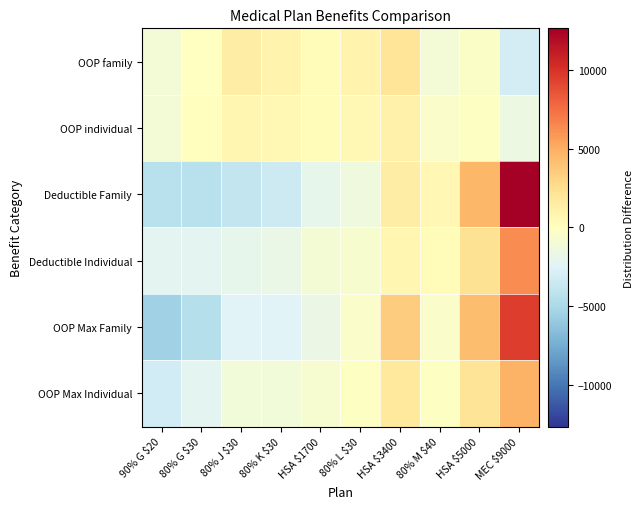

Reading left to right, extract all data points from this chart.

OOP Max Individual: 90% G $20=-3175	80% G $30=-2175	80% J $30=-1175	80% K $30=-1175	HSA $1700=-775	80% L $30=-175	HSA $3400=1825	80% M $40=-175	HSA $5000=2175	MEC $9000=4825
OOP Max Family: 90% G $20=-5450	80% G $30=-4450	80% J $30=-2450	80% K $30=-2450	HSA $1700=-1650	80% L $30=-450	HSA $3400=3550	80% M $40=-450	HSA $5000=4250	MEC $9000=9550
Deductible Individual: 90% G $20=-2185	80% G $30=-2185	80% J $30=-1935	80% K $30=-1685	HSA $1700=-985	80% L $30=-685	HSA $3400=715	80% M $40=315	HSA $5000=2315	MEC $9000=6315
Deductible Family: 90% G $20=-4370	80% G $30=-4370	80% J $30=-3870	80% K $30=-3370	HSA $1700=-1970	80% L $30=-1370	HSA $3400=1430	80% M $40=630	HSA $5000=4630	MEC $9000=12630
OOP individual: 90% G $20=-990	80% G $30=10	80% J $30=760	80% K $30=510	HSA $1700=210	80% L $30=510	HSA $3400=1110	80% M $40=-490	HSA $5000=-140	MEC $9000=-1490
OOP family: 90% G $20=-1080	80% G $30=-80	80% J $30=1420	80% K $30=920	HSA $1700=320	80% L $30=920	HSA $3400=2120	80% M $40=-1080	HSA $5000=-380	MEC $9000=-3080